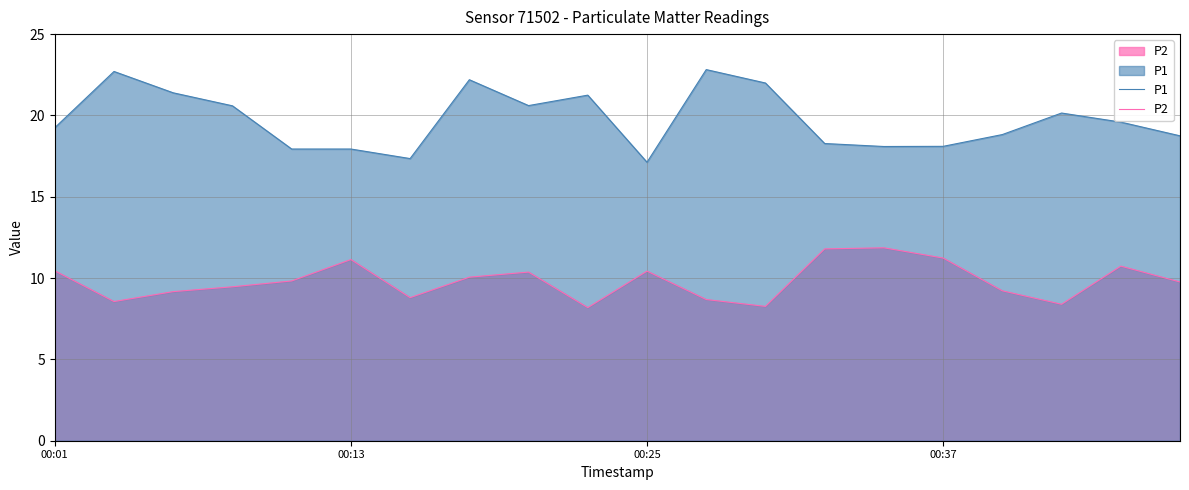

Rank the series by their average value, from highest to lowest.

P1, P2